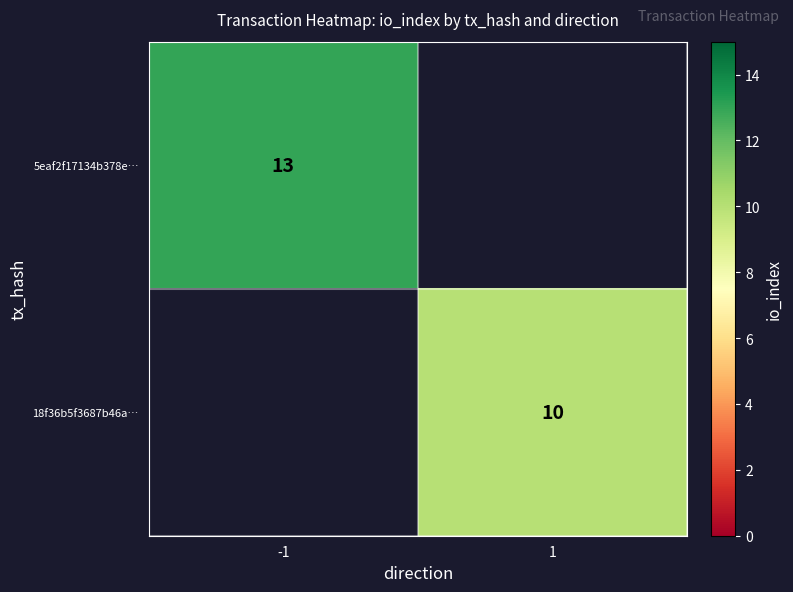

How many distinct data groups are displayed?

2